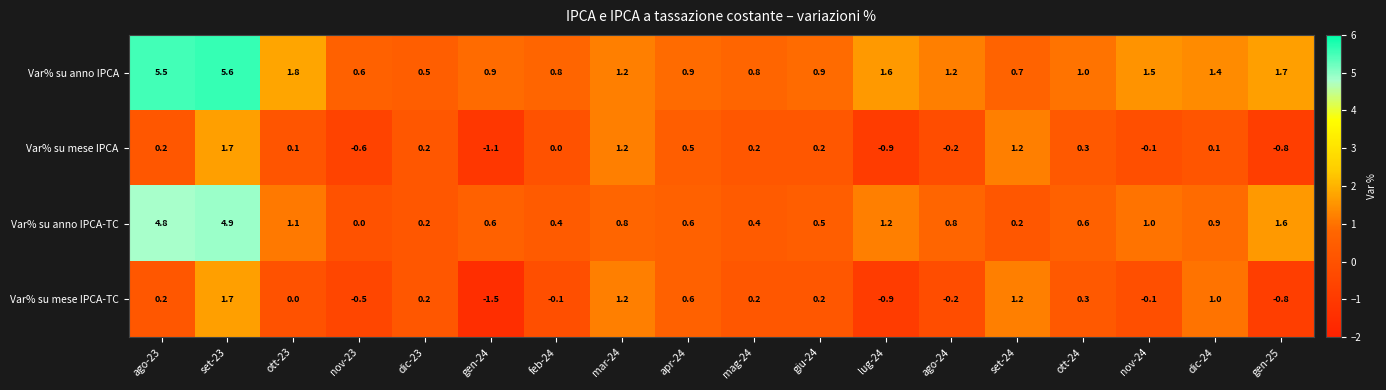

Read the Var% su anno IPCA-TC value at feb-24.

0.4